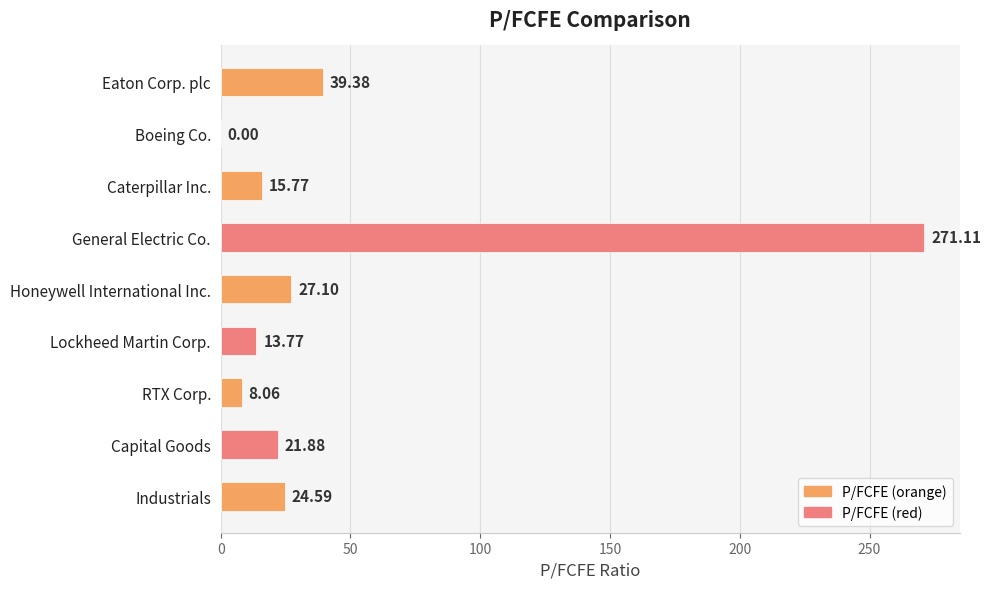

How many data points are above 21?

5